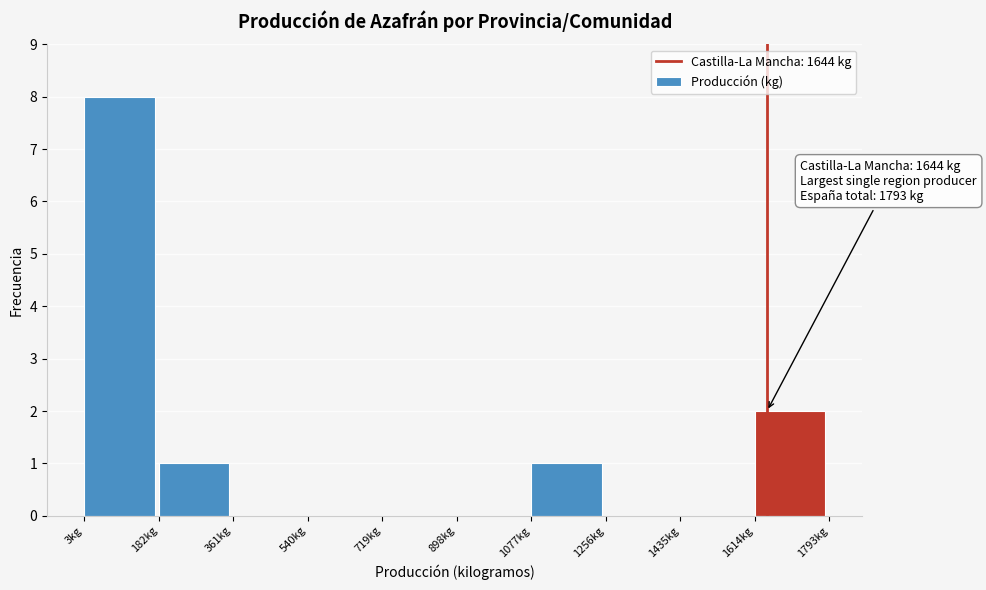

Over which range of the x-axis is the bar tallest?

0 to 180